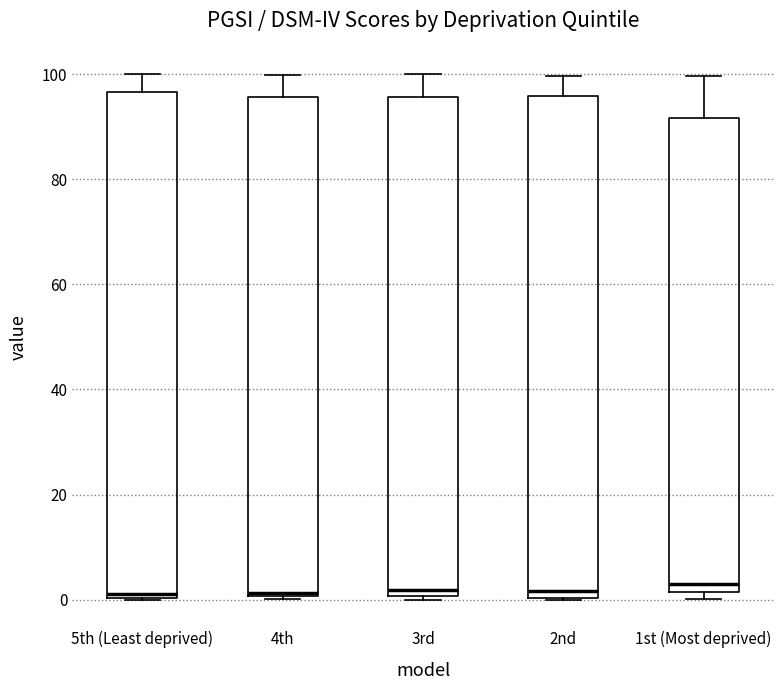

Reading left to right, read every box against the y-axis: the position of its median line, the range the box covers, and the ends of its whiskers. The values are not printed on the chart, so give them approximately, as read against the axis.

5th (Least deprived): median 2, box 0 to 96, whiskers 0 to 100
4th: median 2, box 0 to 96, whiskers 0 to 100
3rd: median 2, box 0 to 96, whiskers 0 (just below the box's lower edge) to 100
2nd: median 2, box 0 to 96, whiskers 0 to 100
1st (Most deprived): median 2 (just above the box's lower edge), box 2 to 92, whiskers 0 to 100